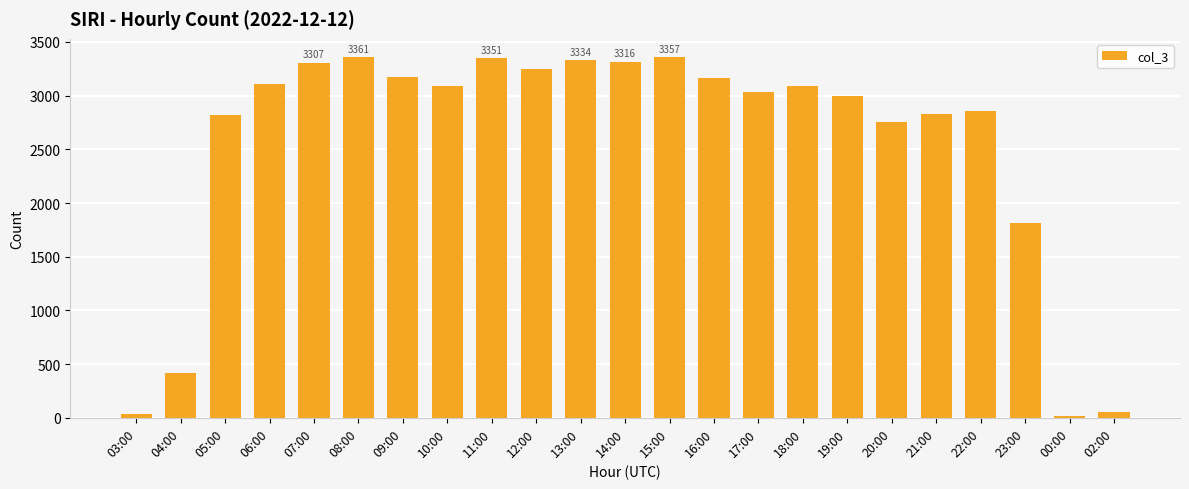

What is the greatest value displayed?

3361